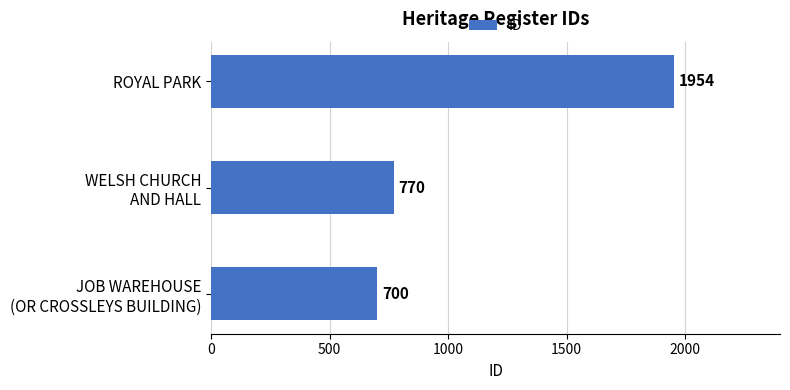

What is the sum of all values?

3424